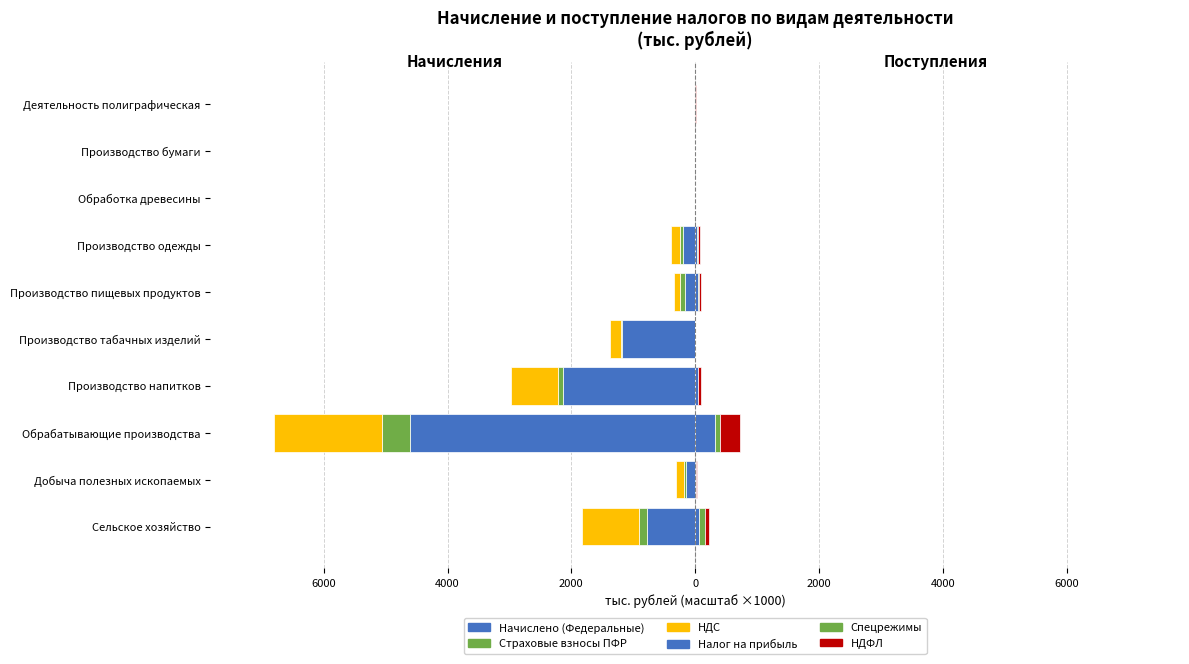

What is the minimum value for Налог на прибыль?

0.2